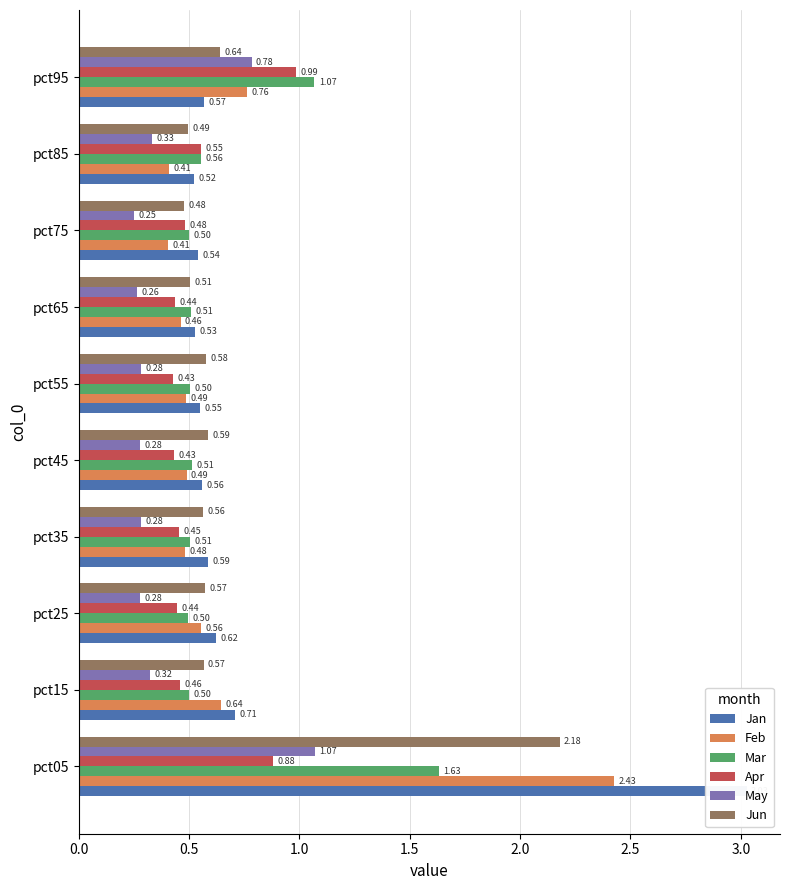

What are all the series names shown in the legend?

Jan, Feb, Mar, Apr, May, Jun